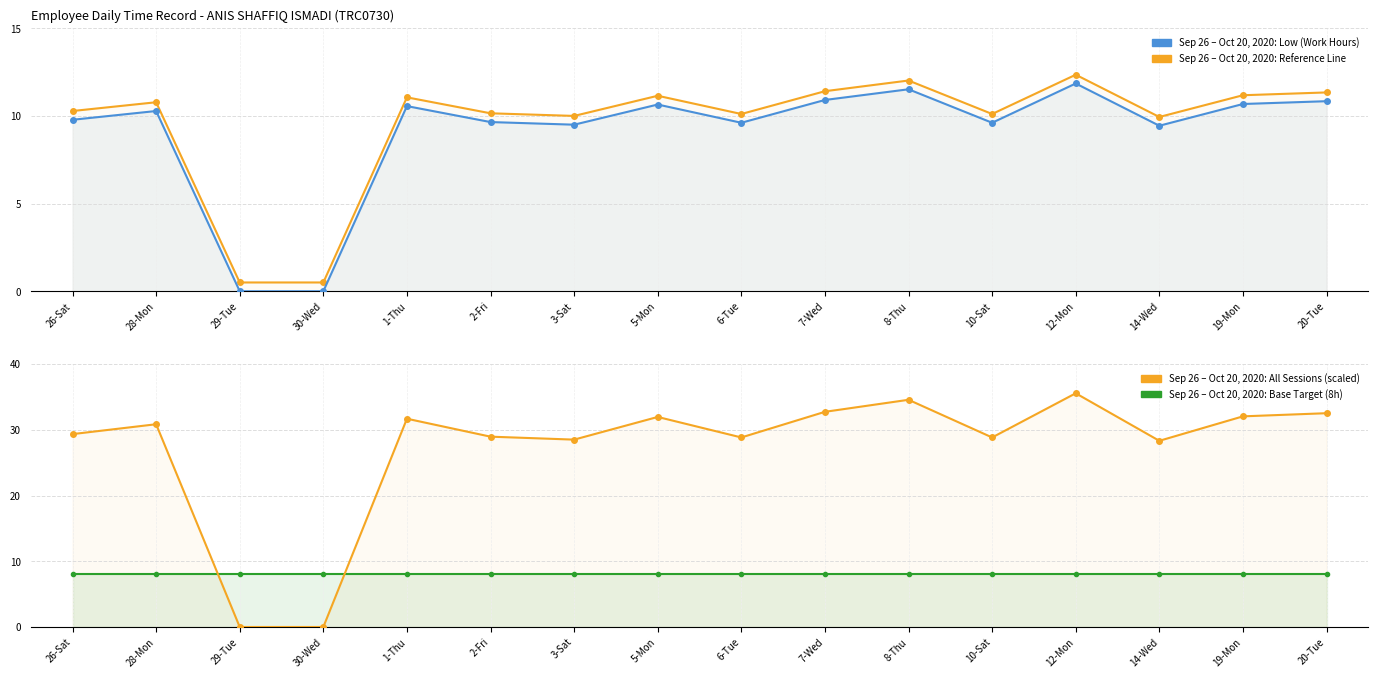

At which category is the sum across all series the highest?

12-Mon